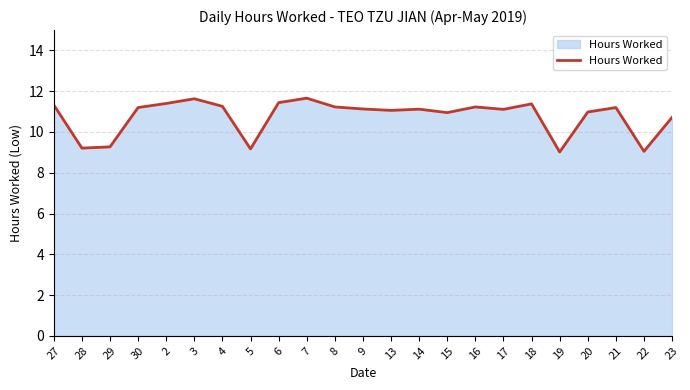

What position from the right is 7?

14